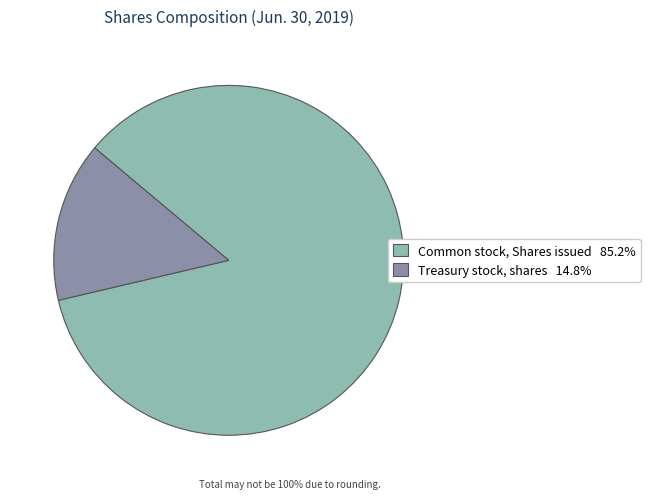

What is the smallest slice in the pie chart?

Treasury stock, shares